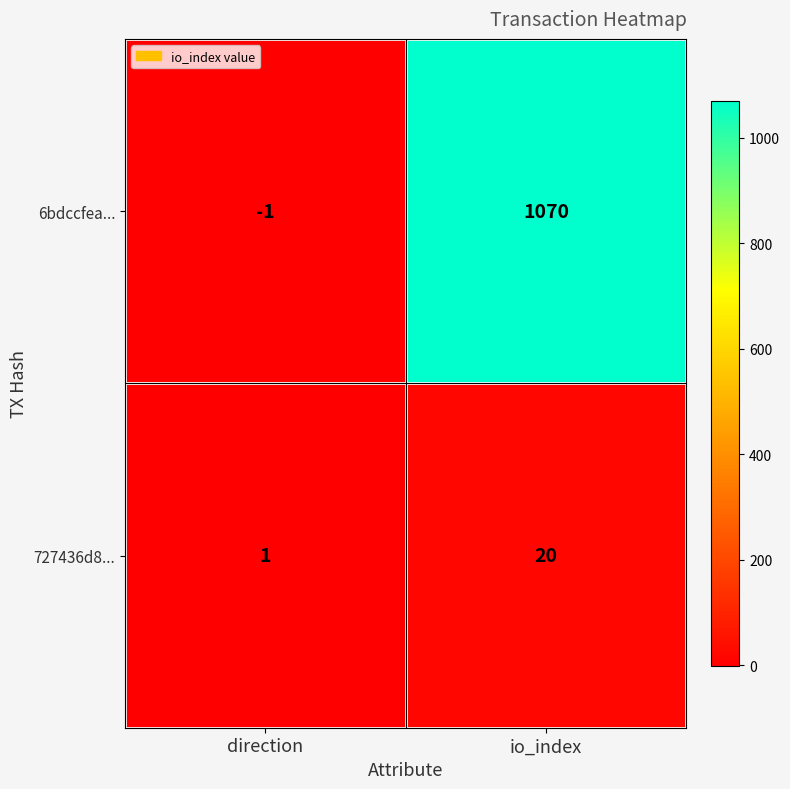

What is the difference between the maximum and minimum values in the 6bdccfea... series?

1071